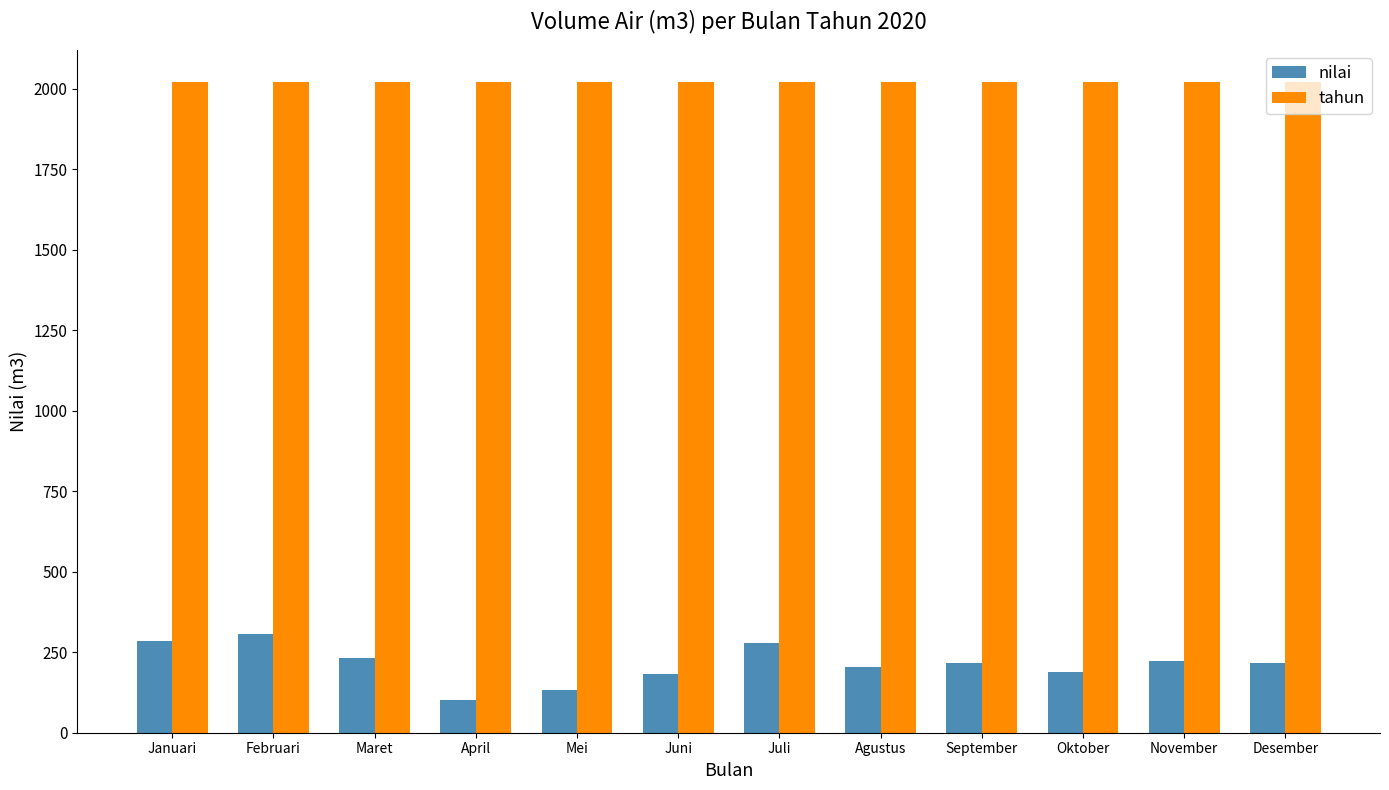

What position from the right is Juni?

7